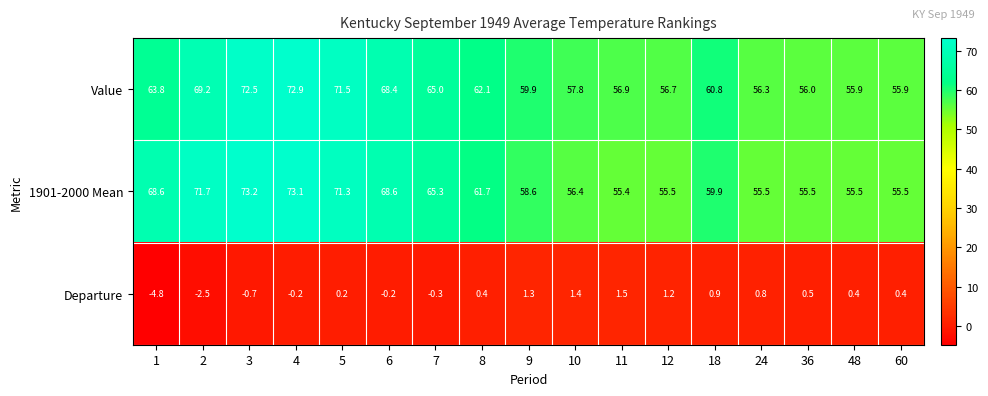

What is the difference between the maximum and minimum values in the 1901-2000 Mean series?

17.8